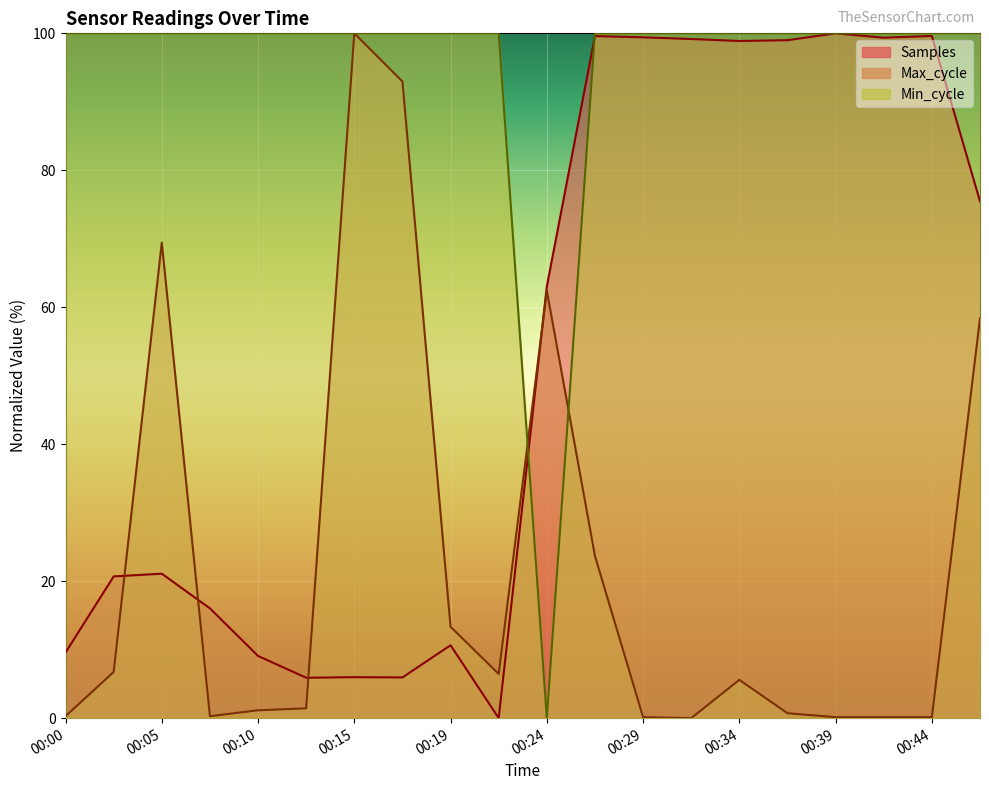

How many series are shown in this chart?

3